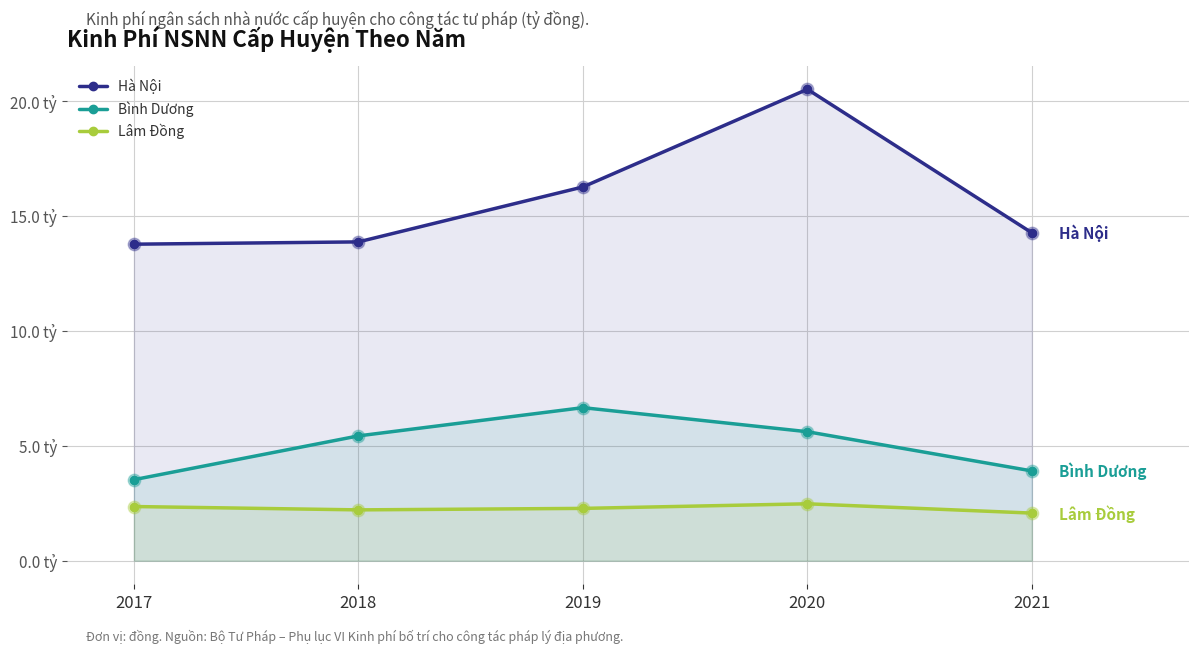

At how many categories does at least one series exceed 14820451089?

2